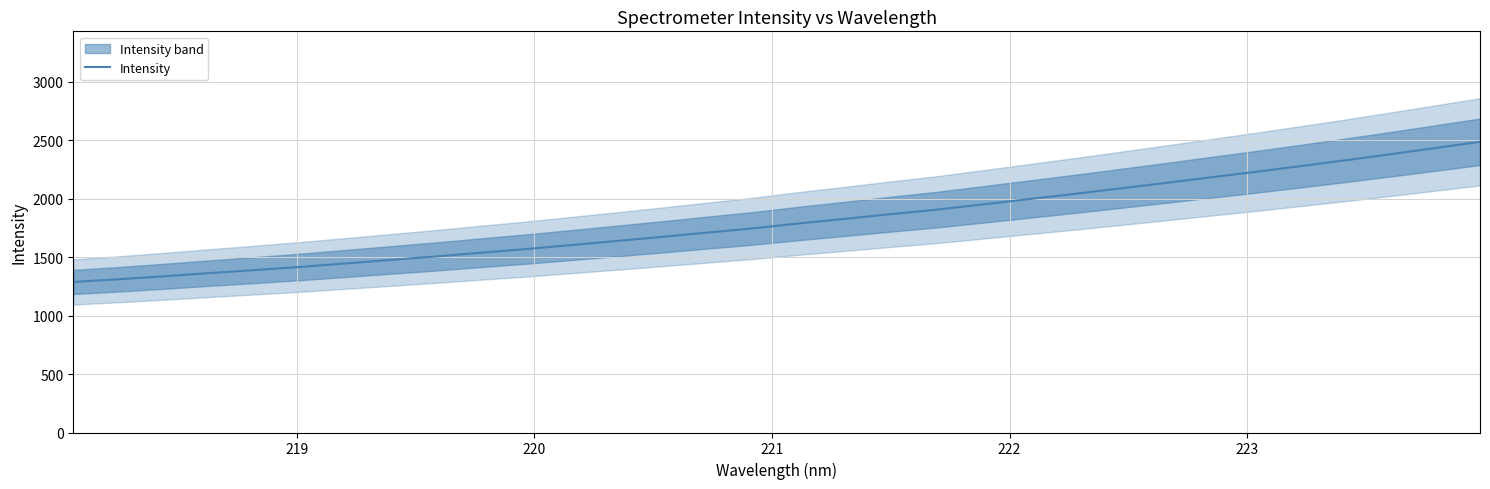

Is this an area chart (filled region under the line)?

No